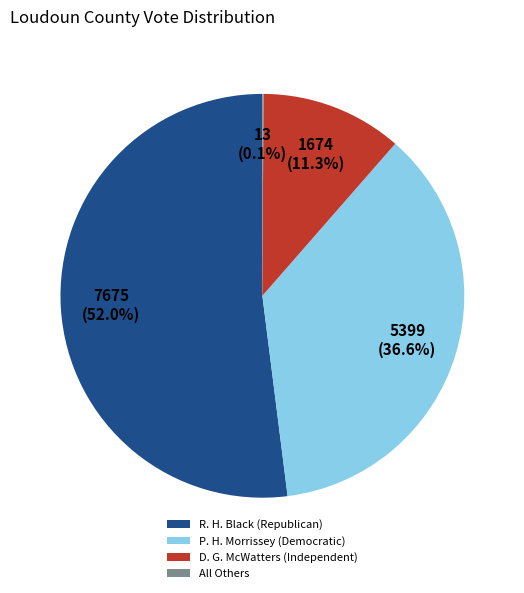

Which category has the biggest portion of the pie?

R. H. Black (Republican)